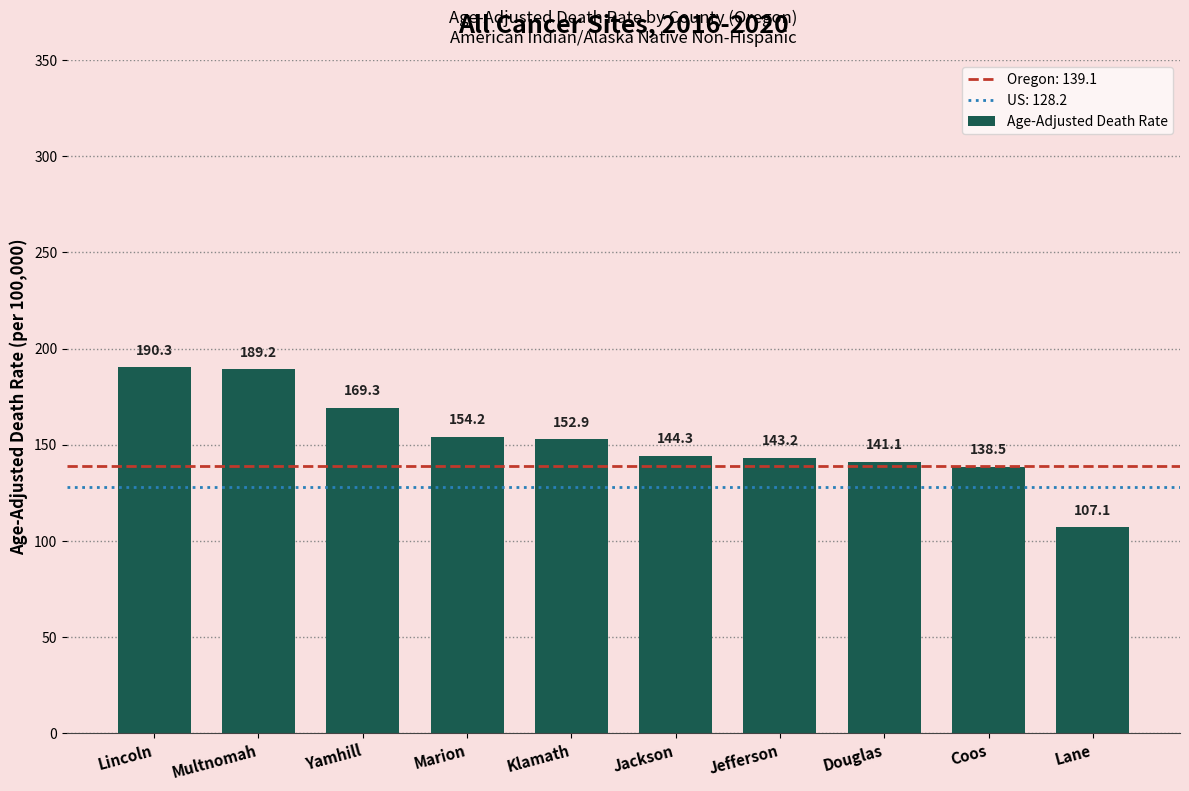

Is it true that the value at Marion is 235.5?

False